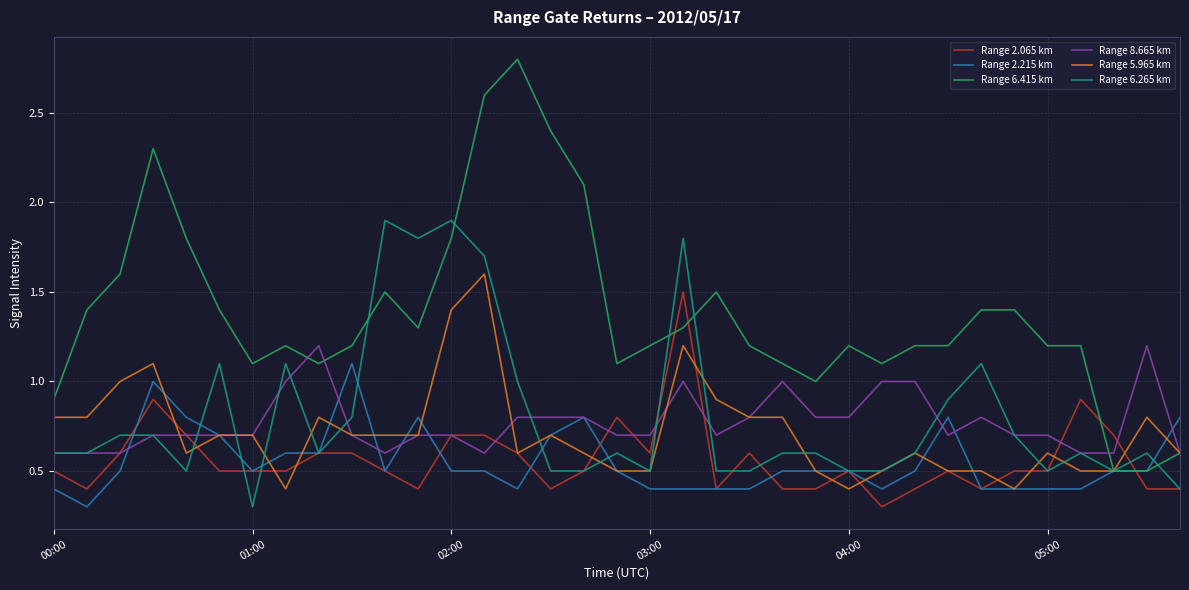

What is the greatest value displayed?

2.8